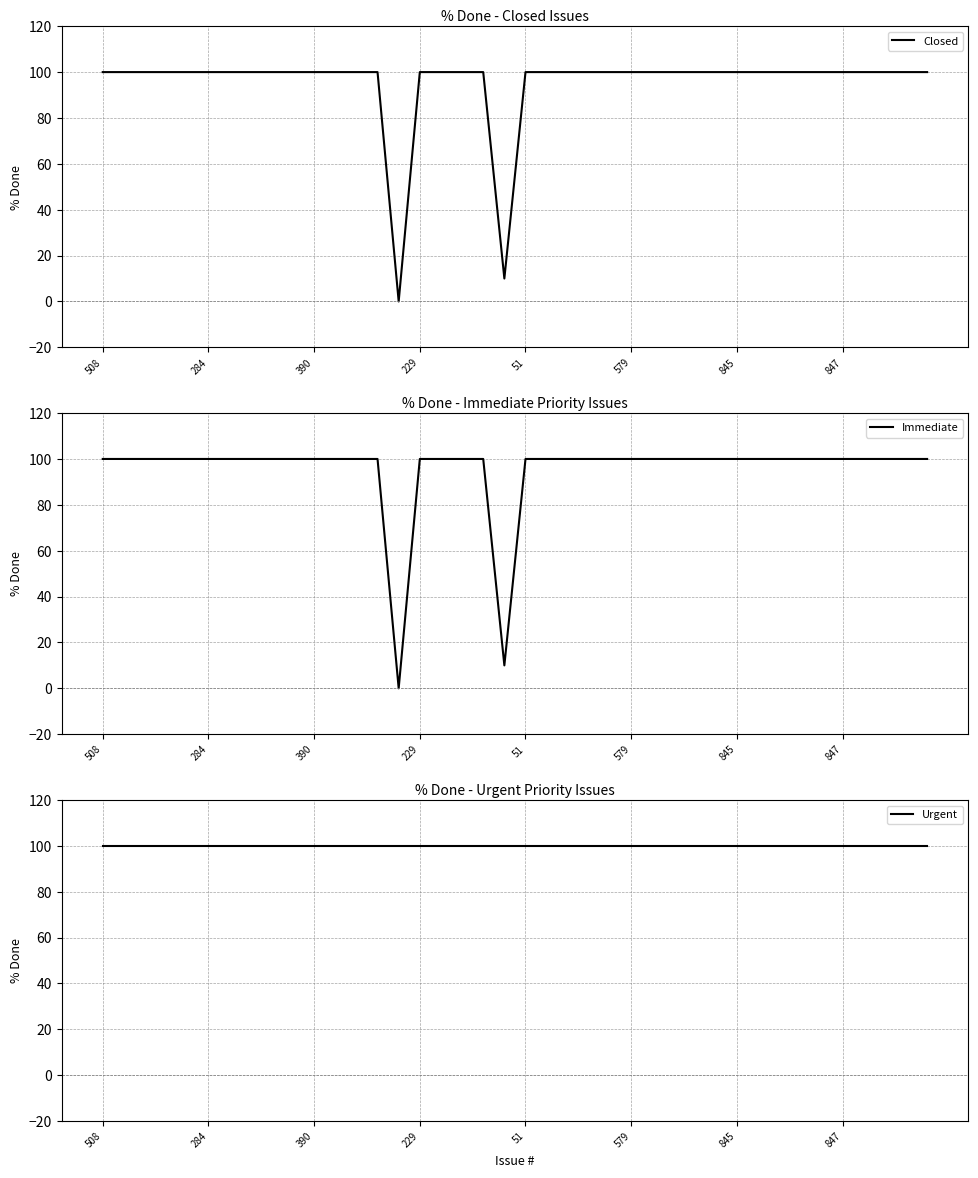

What is the total value across all series at 19?

120